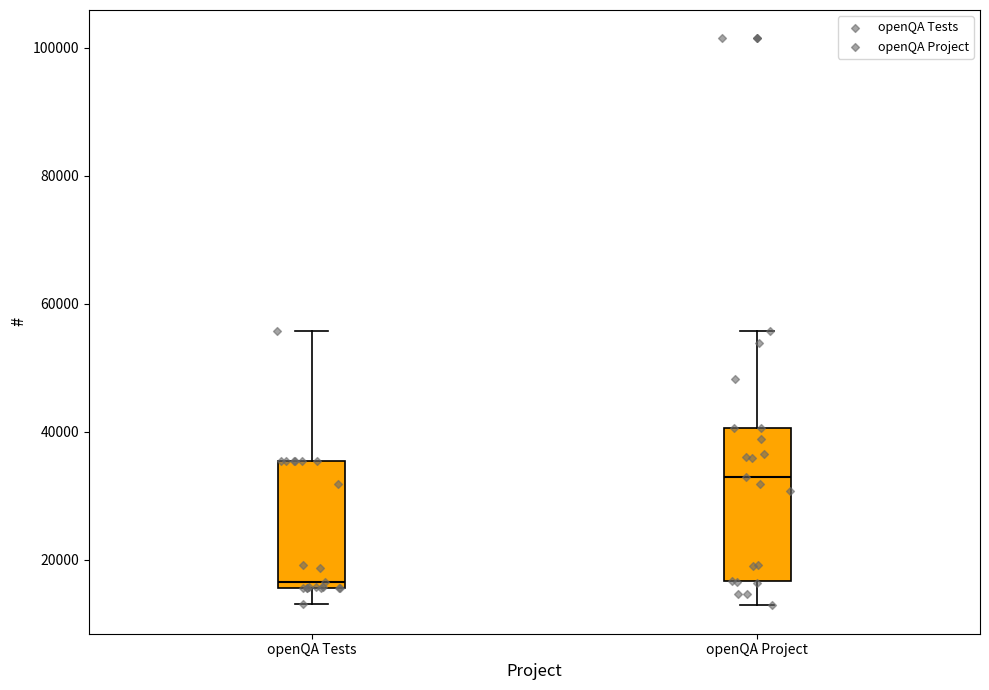

Reading left to right, transcribe this box plot: for each box, give where its median line is, the range the box spans, and where its two whiskers end, as read against the y-axis. The values are not printed on the chart, so give them approximately, as read against the axis.

openQA Tests: median 16000 (just above the box's lower edge), box 16000 to 36000, whiskers 14000 to 56000
openQA Project: median 32000, box 16000 to 40000, whiskers 12000 to 56000